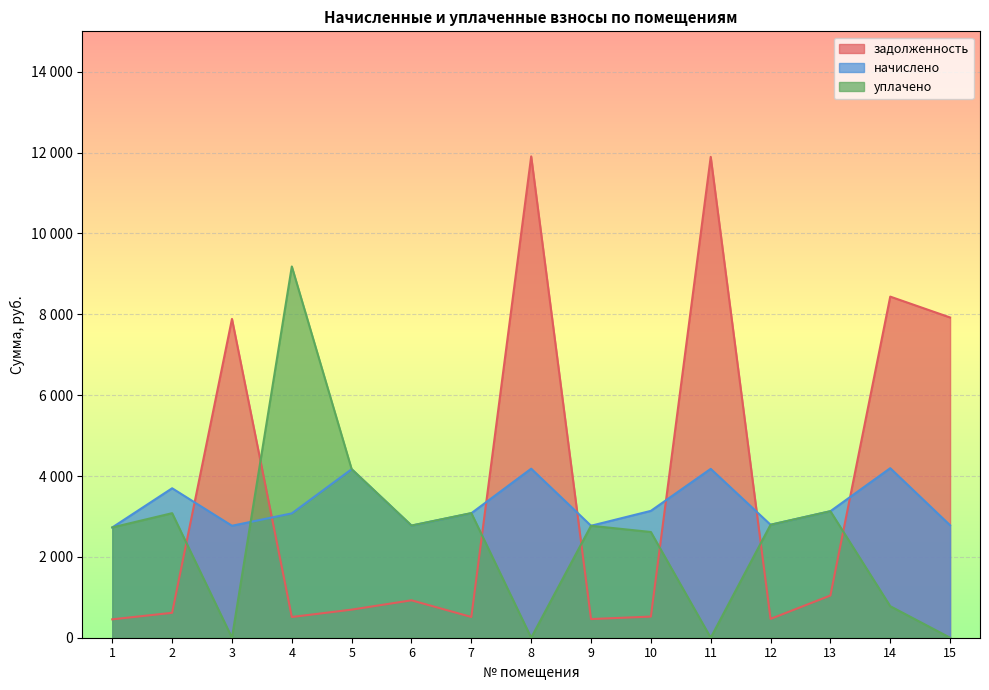

Between 4 and 5, which series saw the biggest shift?

уплачено